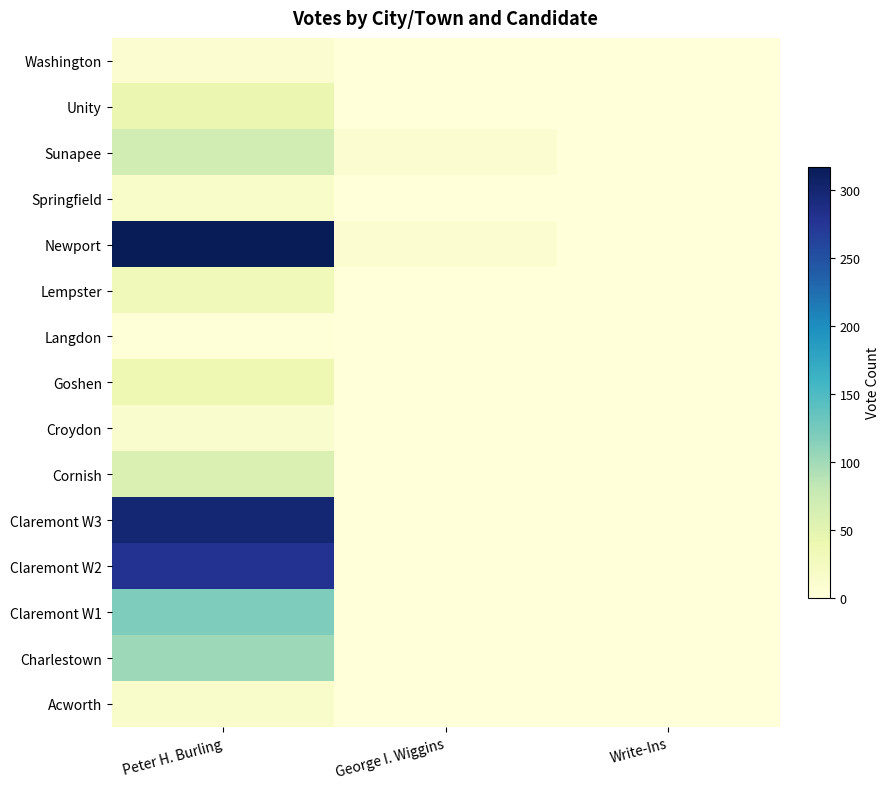

Reading right to left, what are all the values shown in this chart?

Acworth: Write-Ins=0	George I. Wiggins=0	Peter H. Burling=14
Charlestown: Write-Ins=0	George I. Wiggins=0	Peter H. Burling=102
Claremont W1: Write-Ins=0	George I. Wiggins=1	Peter H. Burling=119
Claremont W2: Write-Ins=0	George I. Wiggins=1	Peter H. Burling=279
Claremont W3: Write-Ins=0	George I. Wiggins=0	Peter H. Burling=299
Cornish: Write-Ins=0	George I. Wiggins=0	Peter H. Burling=59
Croydon: Write-Ins=0	George I. Wiggins=0	Peter H. Burling=12
Goshen: Write-Ins=0	George I. Wiggins=1	Peter H. Burling=38
Langdon: Write-Ins=0	George I. Wiggins=0	Peter H. Burling=2
Lempster: Write-Ins=0	George I. Wiggins=0	Peter H. Burling=31
Newport: Write-Ins=0	George I. Wiggins=9	Peter H. Burling=317
Springfield: Write-Ins=0	George I. Wiggins=0	Peter H. Burling=15
Sunapee: Write-Ins=0	George I. Wiggins=8	Peter H. Burling=67
Unity: Write-Ins=0	George I. Wiggins=0	Peter H. Burling=41
Washington: Write-Ins=0	George I. Wiggins=0	Peter H. Burling=9